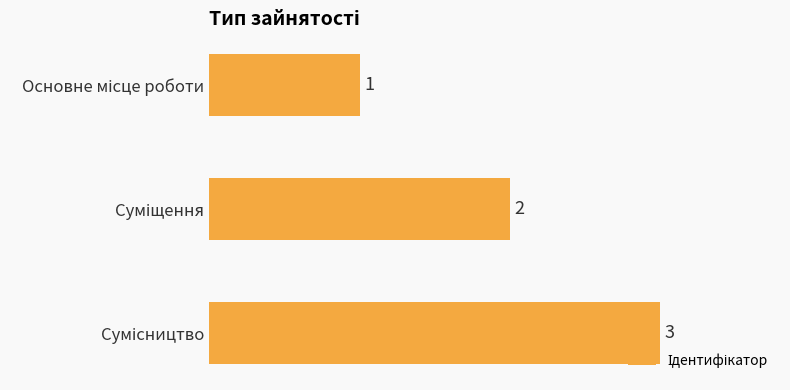

What is the sum of all values?

6